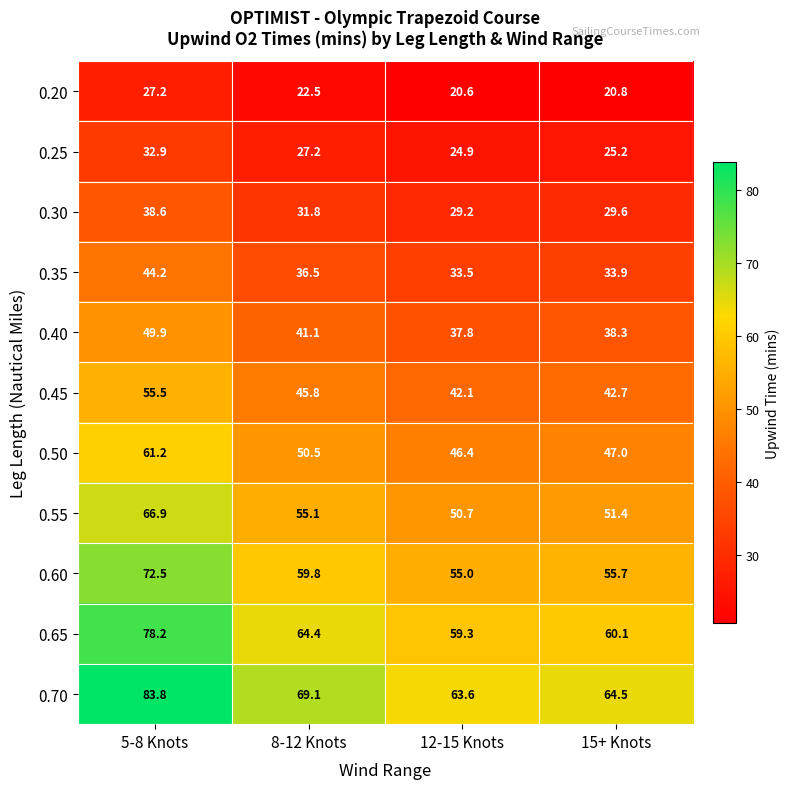

Between 5-8 Knots and 15+ Knots, which series saw the biggest shift?

0.70